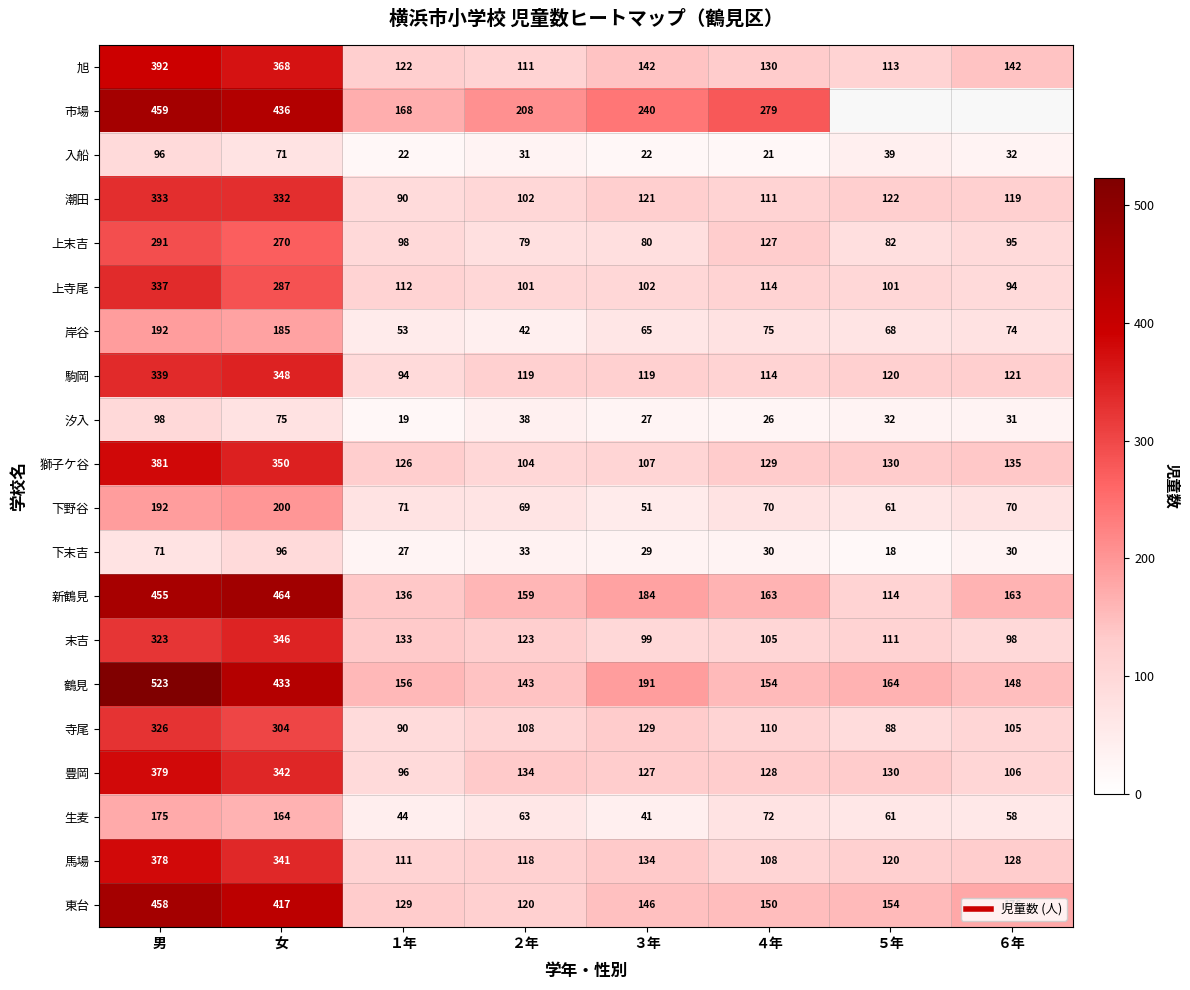

Is it true that 生麦 equals 104.5 at 女?

False